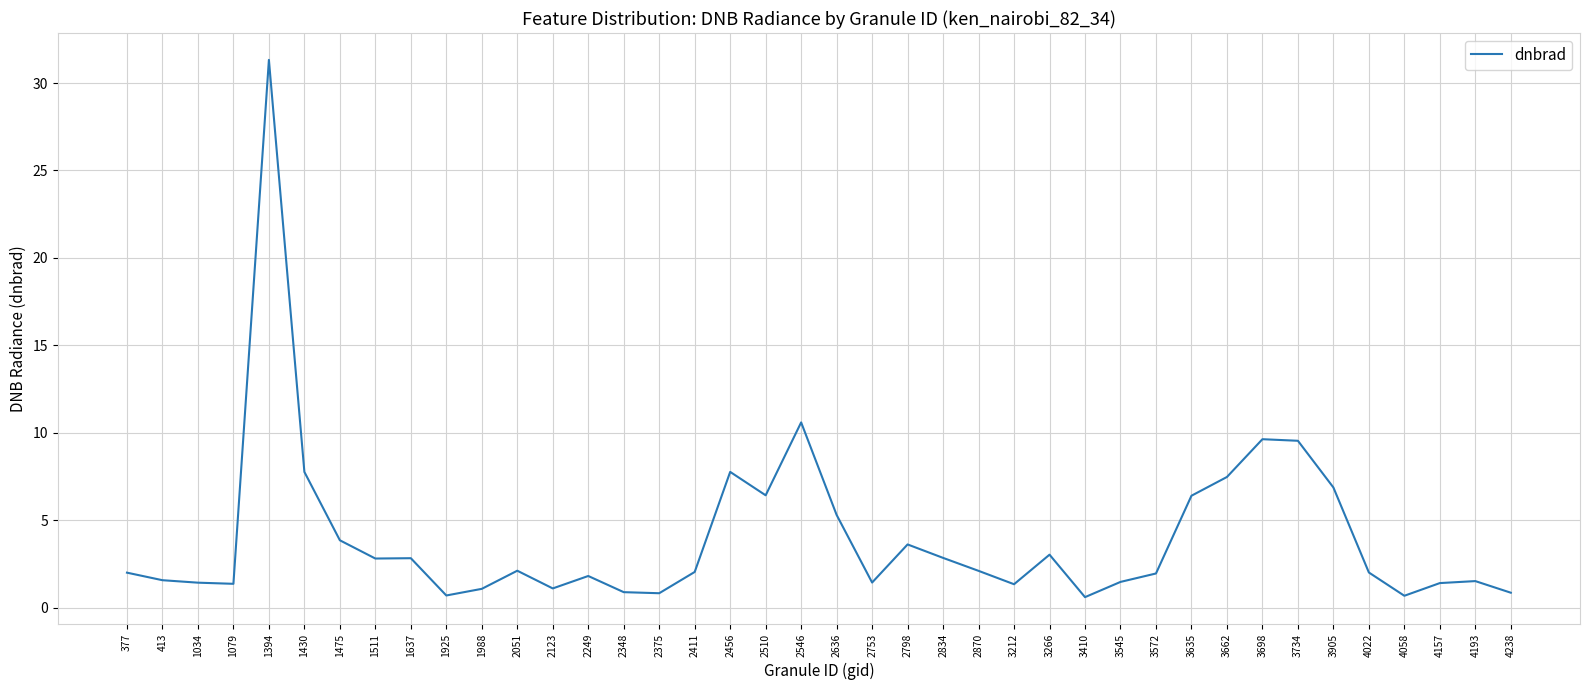

What is the difference between the values at 2051 and 2546?

8.5